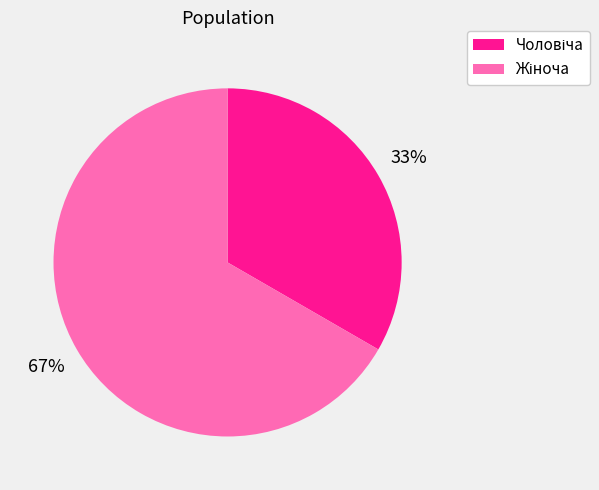

Is there a majority slice in this chart?

Yes